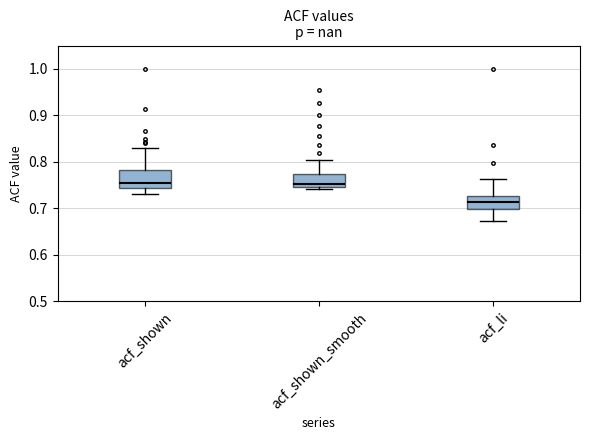

Reading left to right, read every box against the y-axis: the position of its median line, the range the box covers, and the ends of its whiskers. The values are not printed on the chart, so give them approximately, as read against the axis.

acf_shown: median 0.75, box 0.74 to 0.78, whiskers 0.73 to 0.83
acf_shown_smooth: median 0.75 (just above the box's lower edge), box 0.75 to 0.77, whiskers 0.74 to 0.80
acf_li: median 0.71, box 0.70 to 0.73, whiskers 0.67 to 0.76